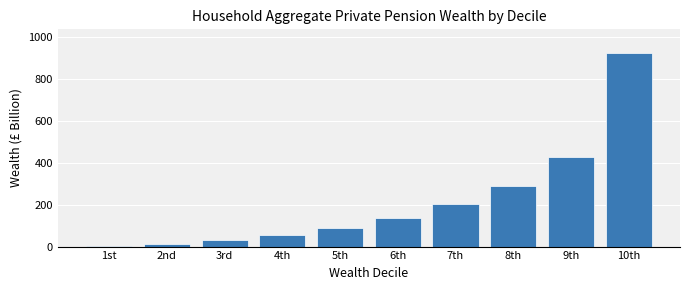

Reading left to right, transcribe all the data shown in this chart.

1st=3	2nd=13	3rd=30	4th=54	5th=89	6th=136	7th=202	8th=288	9th=425	10th=925